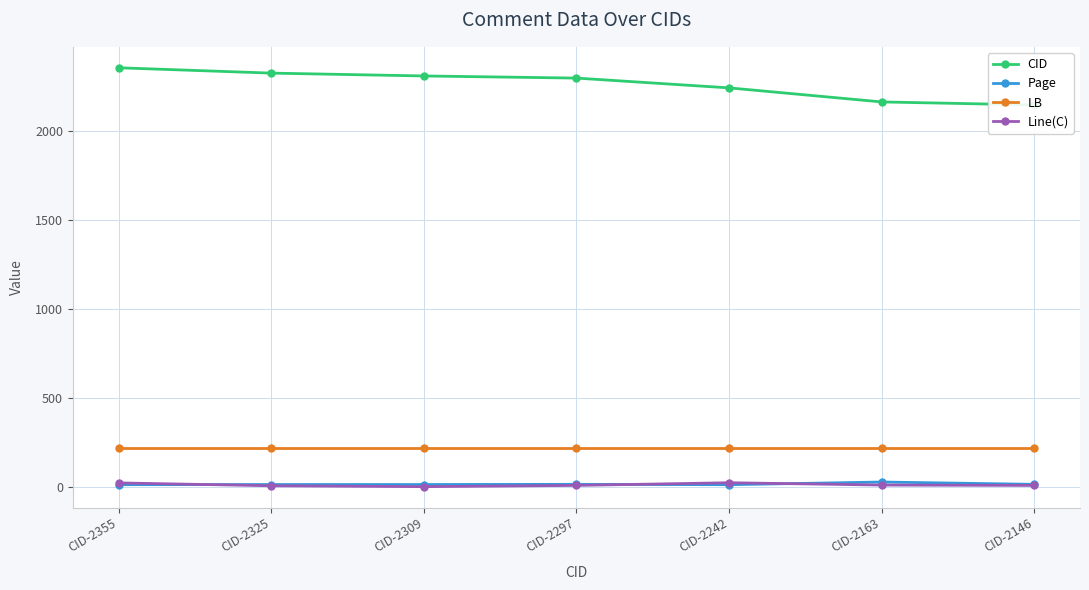

What is the greatest value displayed?

2355